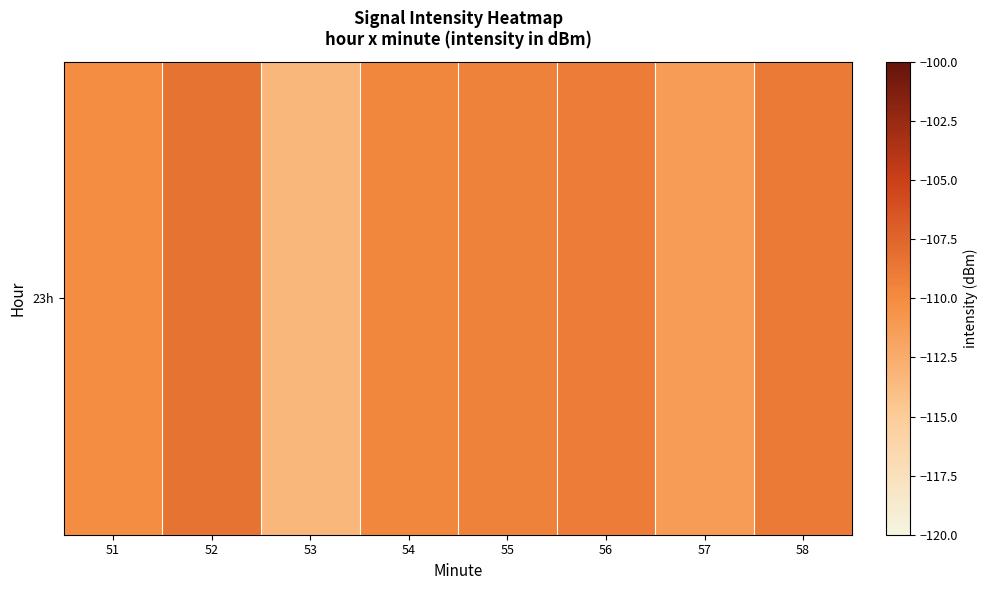

How many distinct data groups are displayed?

1